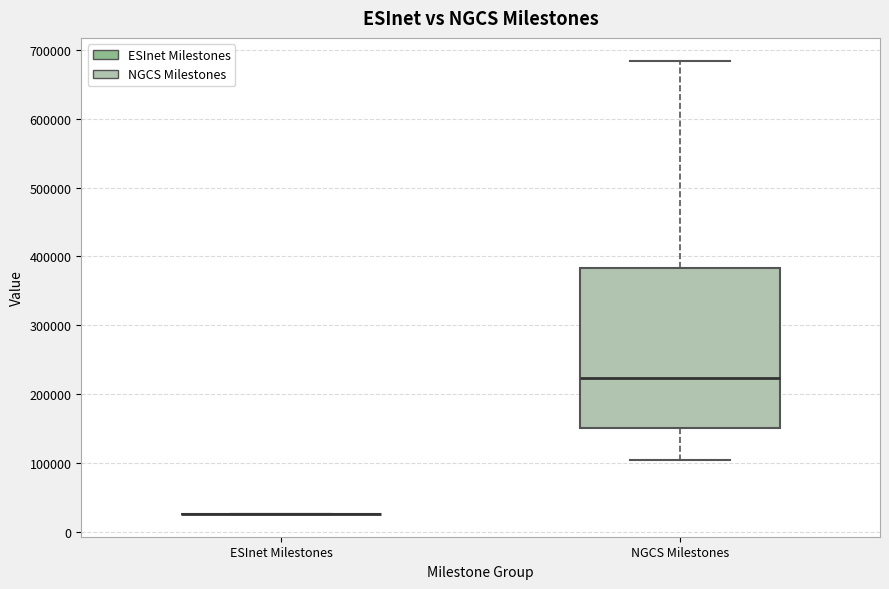

Which box is the tallest, from its lower edge to its upper edge?

NGCS Milestones